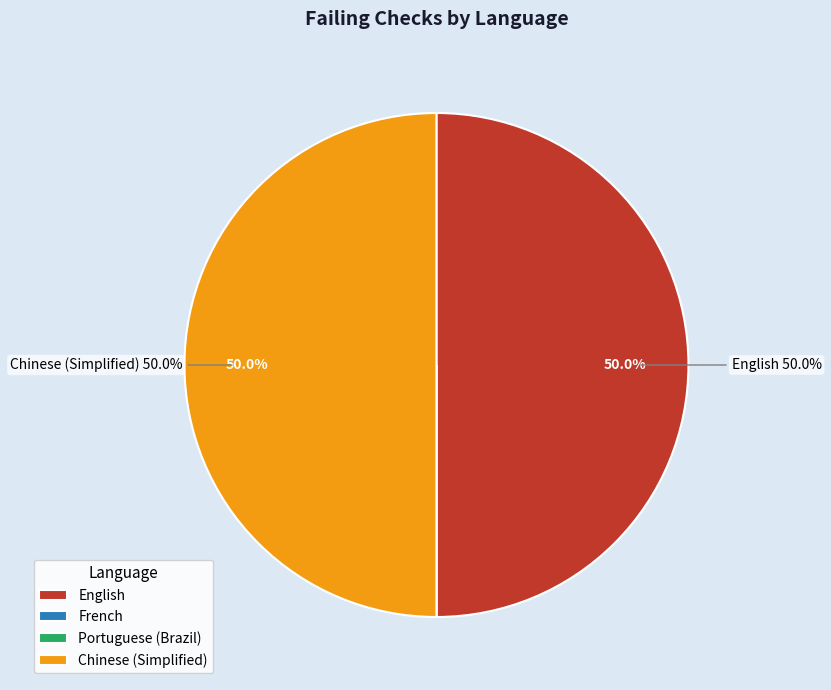

How much of the chart is everything except English?

50.0%